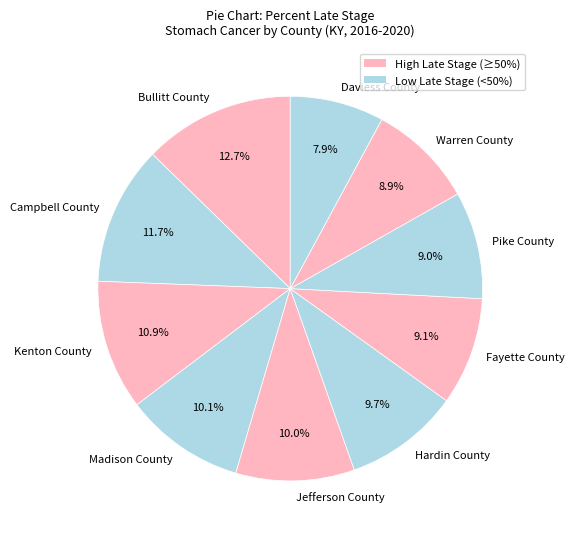

Count the number of slices in the pie.

10